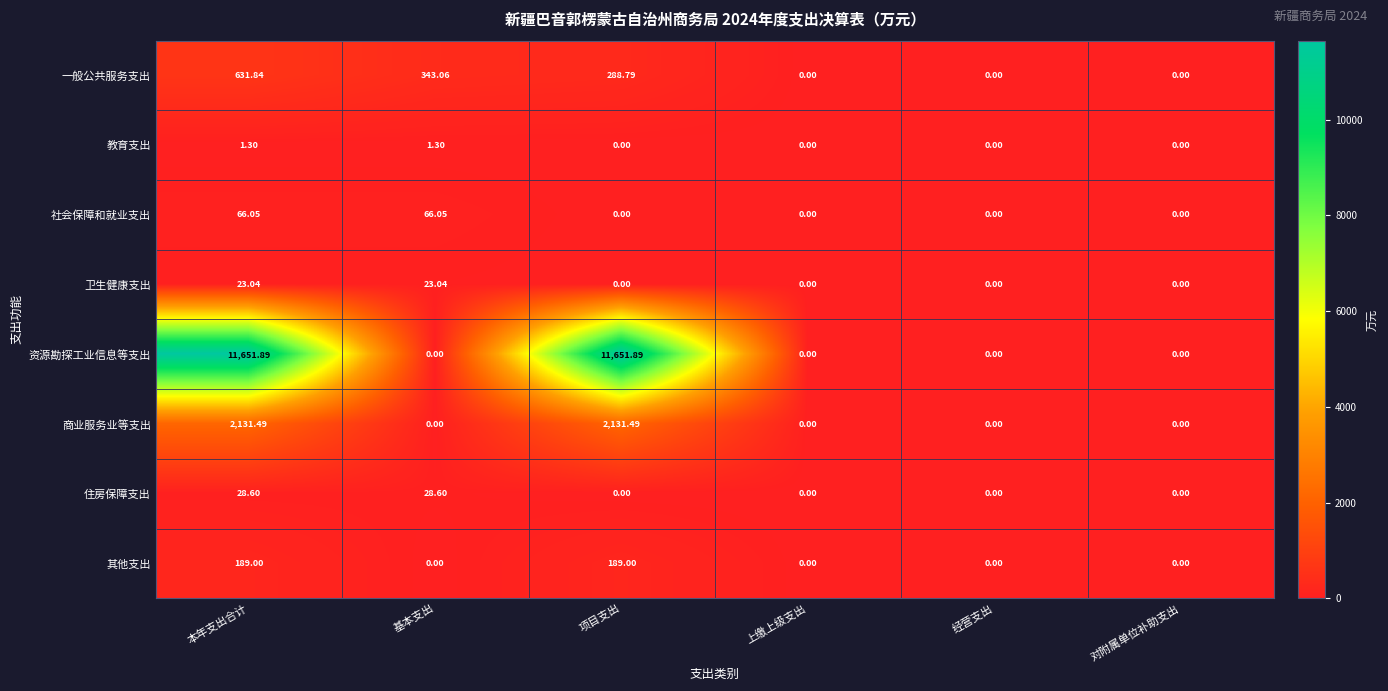

Is the value of 卫生健康支出 at 对附属单位补助支出 greater than the value of 住房保障支出 at 基本支出?

No